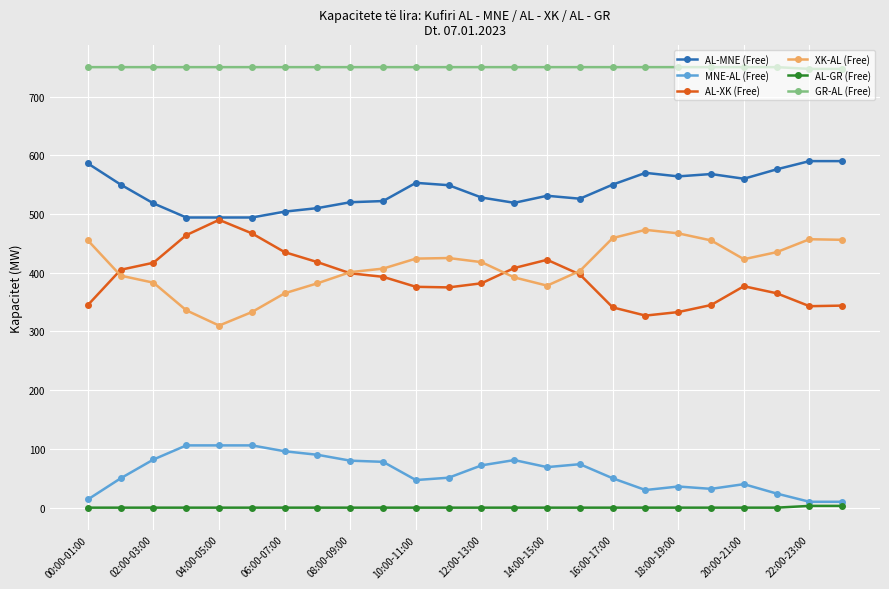

At how many categories does at least one series exceed 645?

24